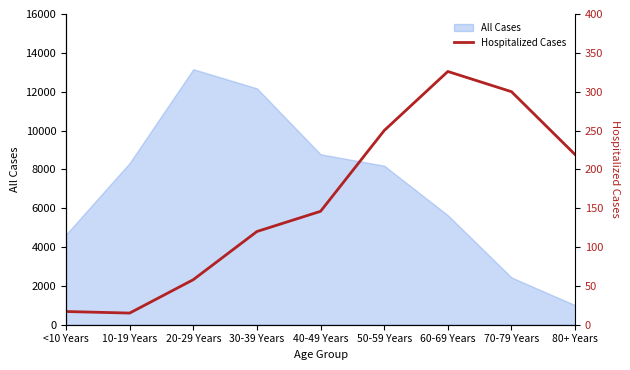

How many values are below 146?

4